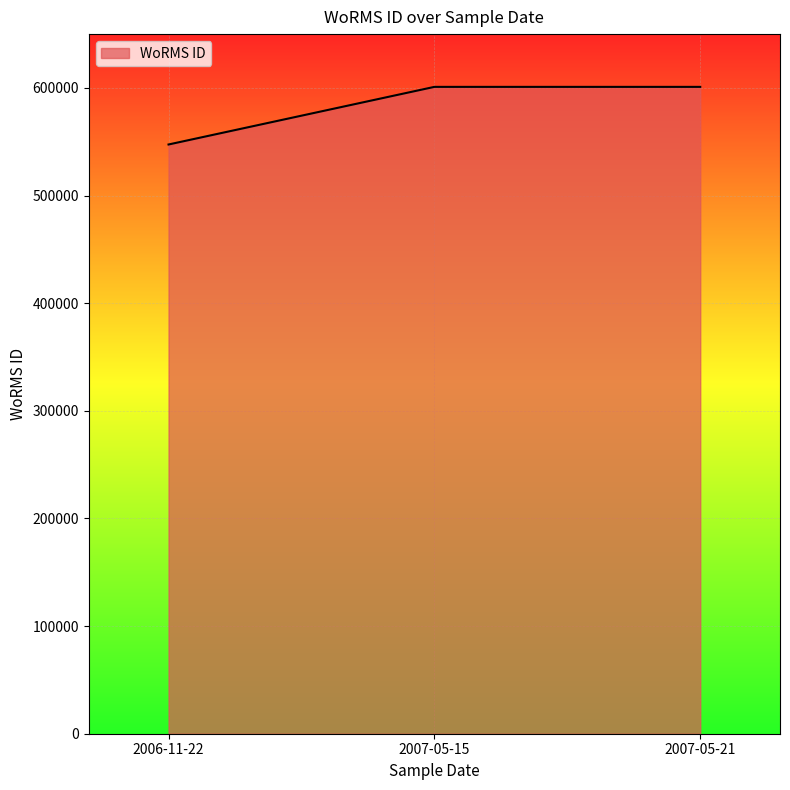

How many lines are shown in the chart?

1